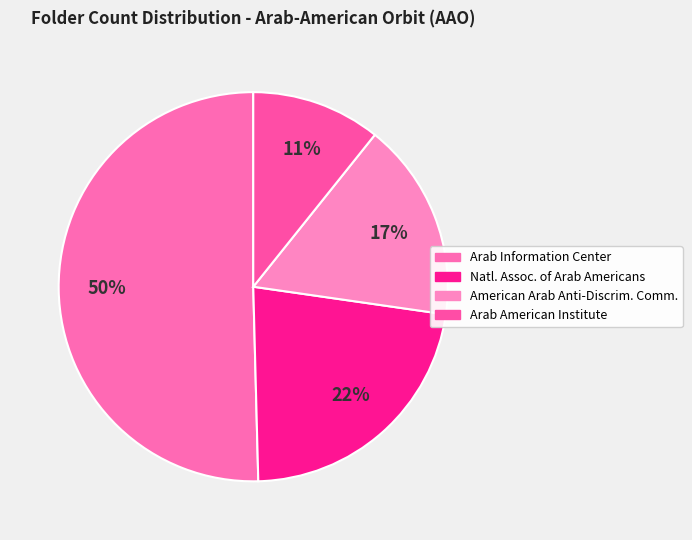

True or false: Arab Information Center accounts for 57% of the total.

False